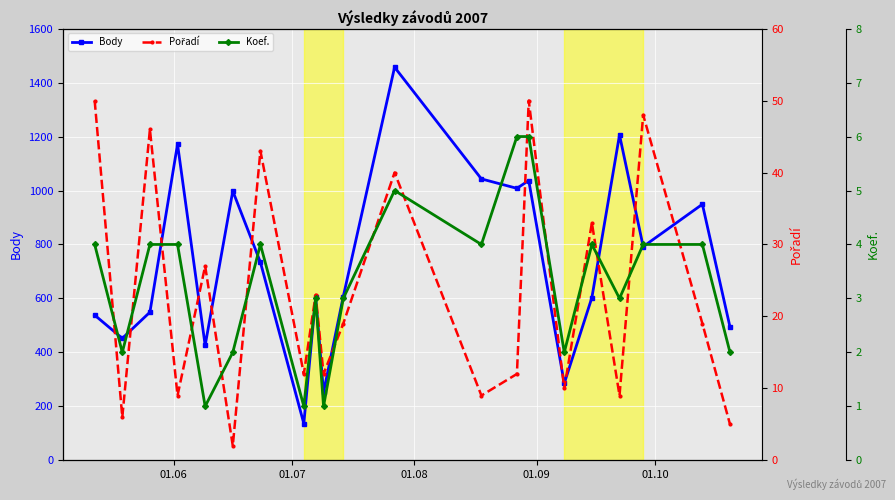

True or false: Koef. and Pořadí cross at least once.

False